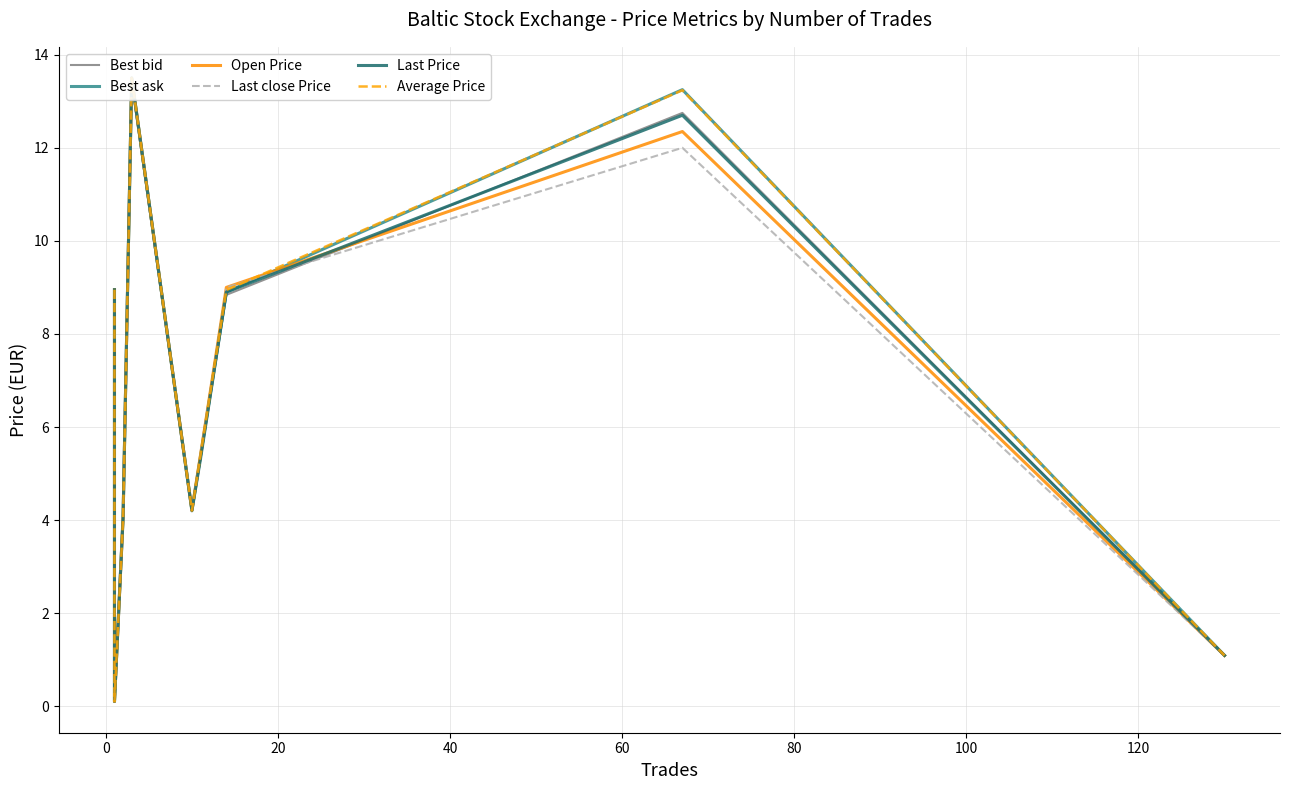

Rank the series by their maximum value, from lowest to highest.

Best bid, Best ask, Open Price, Last close Price, Last Price, Average Price